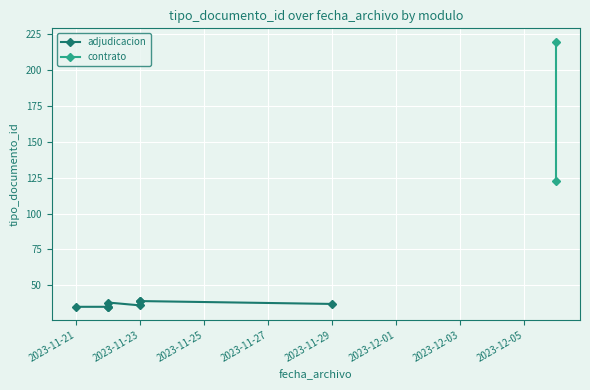

At which category does the chart reach its minimum across all series?

2023-11-21